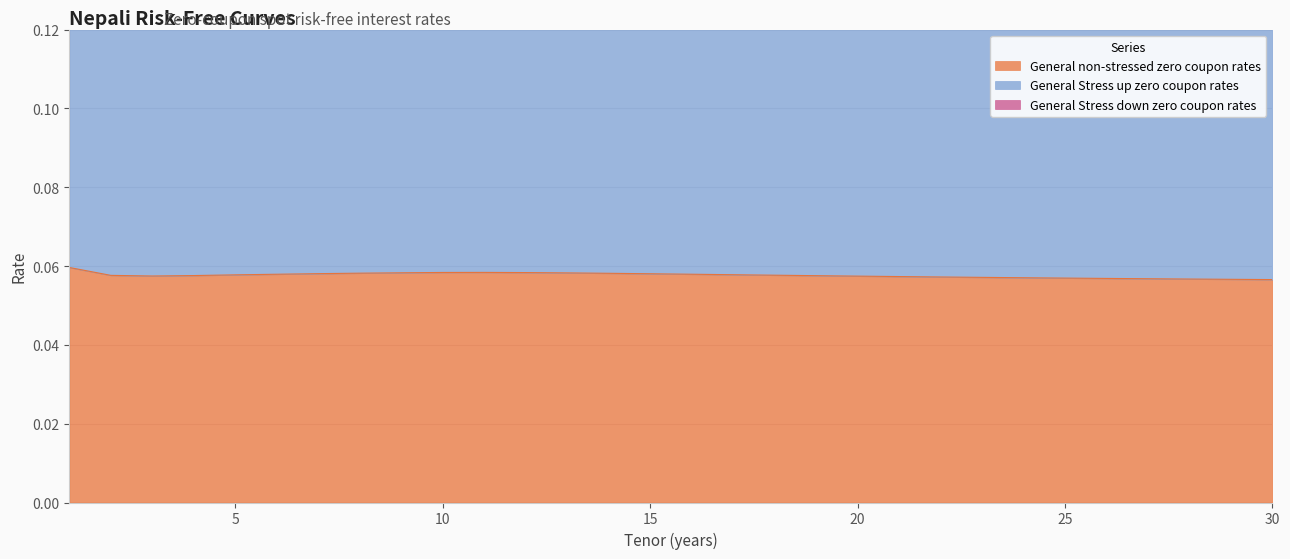

Which category has the highest value in the General Stress up zero coupon rates series?

1